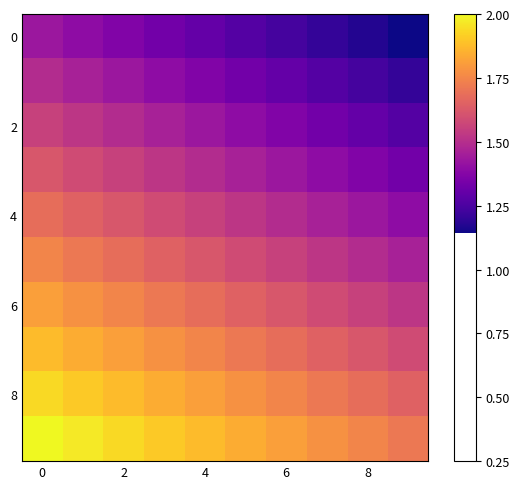

At how many categories does at least one series exceed 1?

10